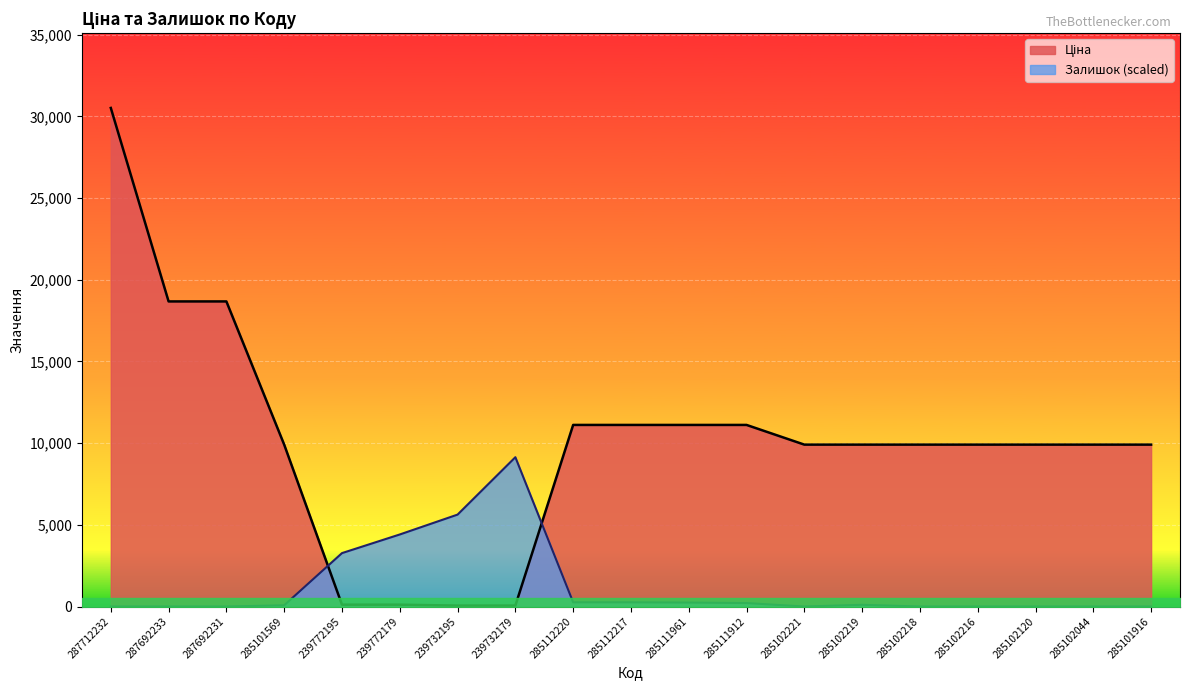

Reading left to right, list all the values displayed in this chart.

Ціна: 30512.3	18671.5	18671.5	9908.5	113.3	113.3	56.7	56.7	11113.6	11113.6	11113.6	11113.6	9908.5	9908.5	9908.5	9908.5	9908.5	9908.5	9908.5
Залишок: 0.0	0.0	0.0	76.0	3269.2	4409.6	5626.0	9138.5	258.5	258.5	243.3	212.9	0.0	106.4	0.0	0.0	0.0	0.0	0.0